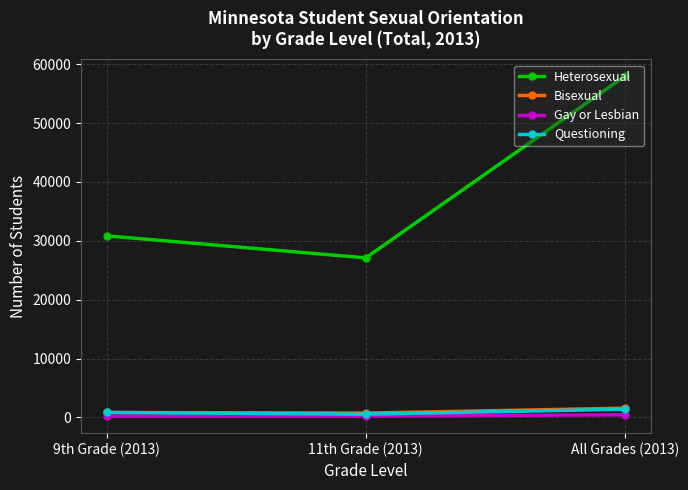

How many series are shown in this chart?

4